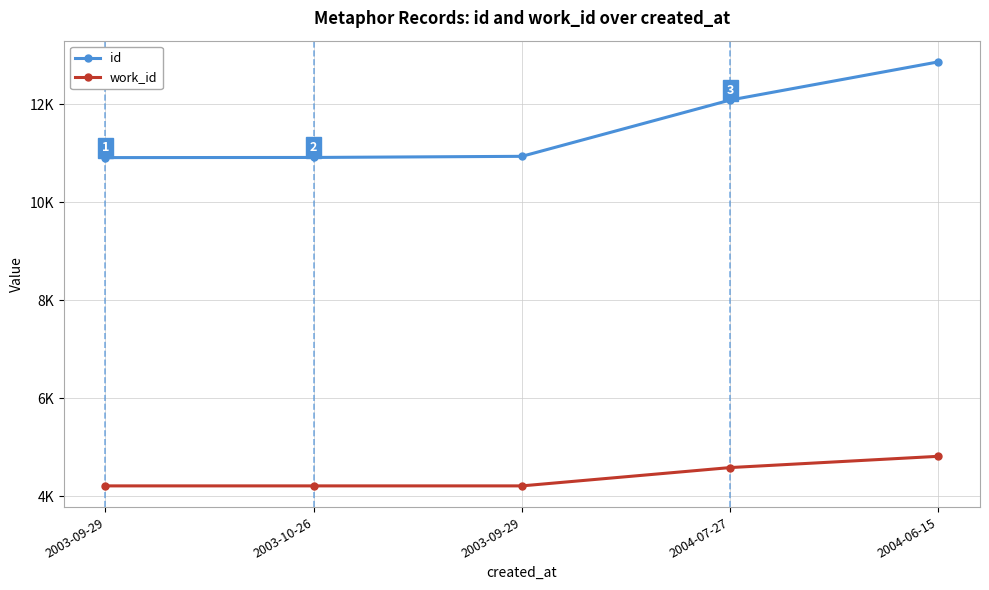

What are all the series names shown in the legend?

id, work_id